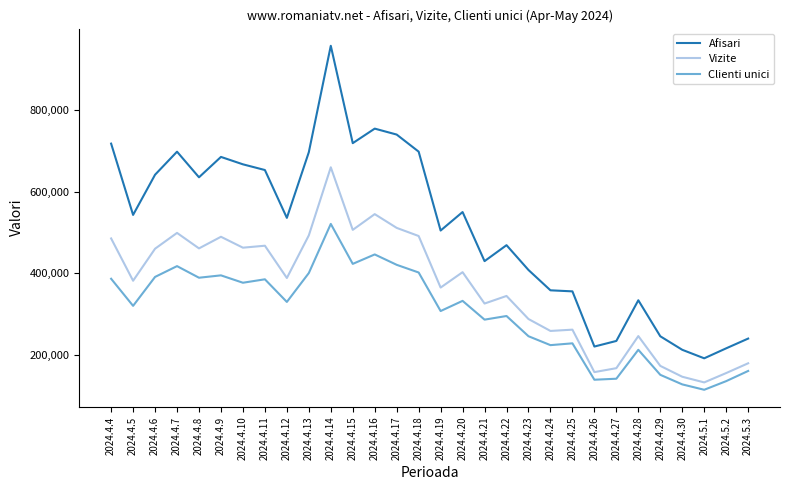

What is the difference between the highest and lowest values at 2024.4.21?

143394